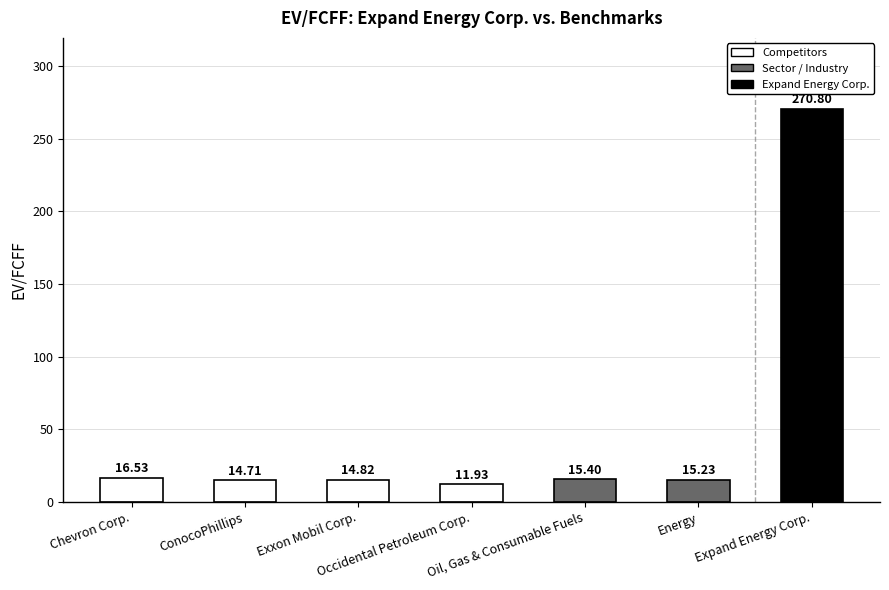

Are the bars horizontal?

No